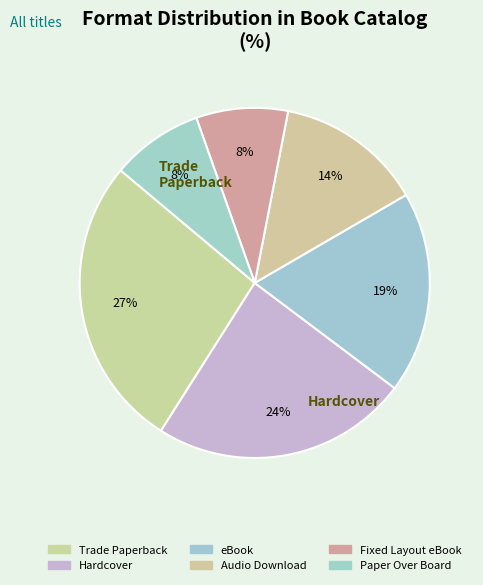

Combined, do Paper Over Board and eBook account for over 50%?

No